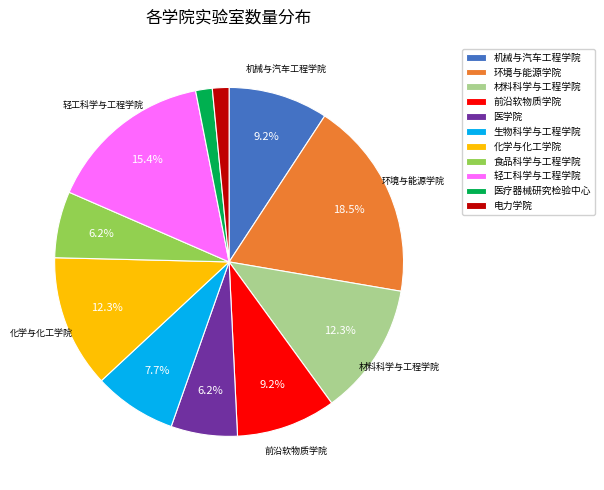

Is there any slice that represents more than half of the pie?

No